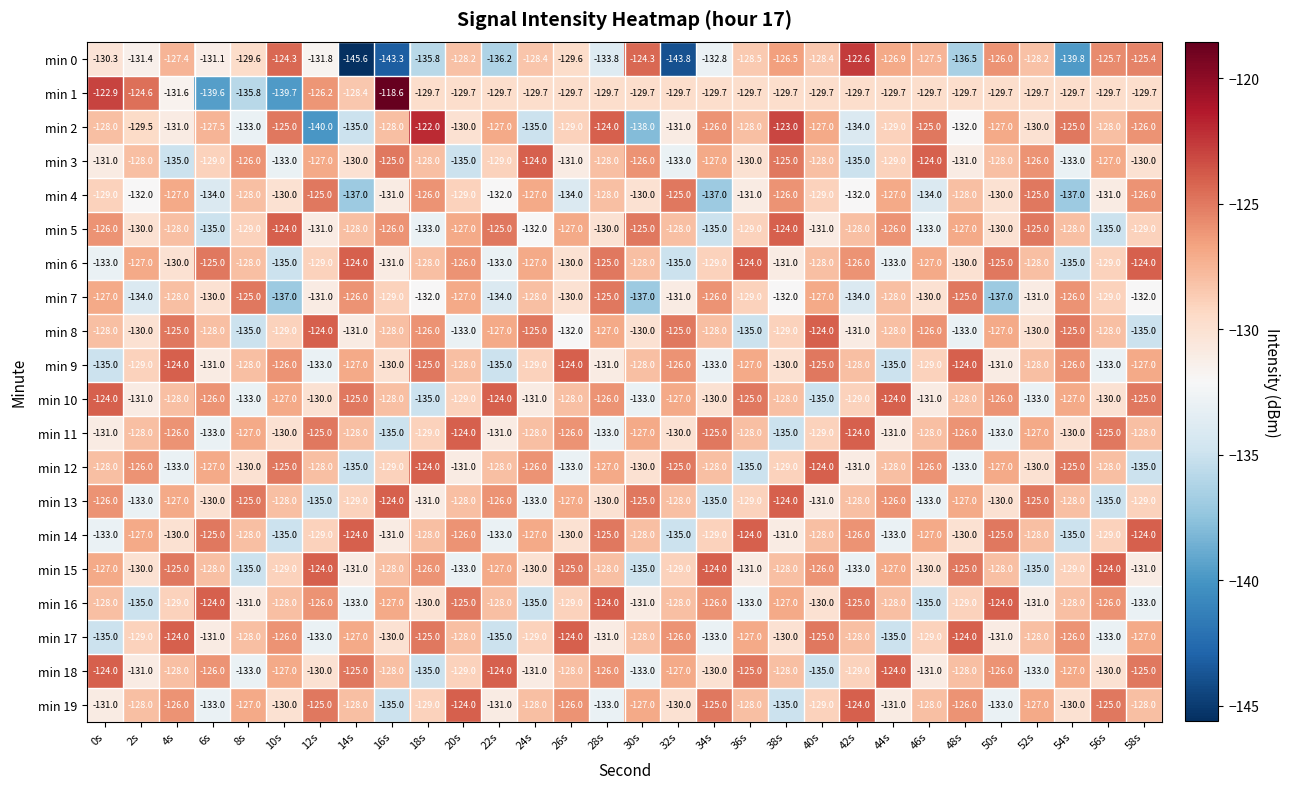

Which label corresponds to the smallest value in the chart?

14s